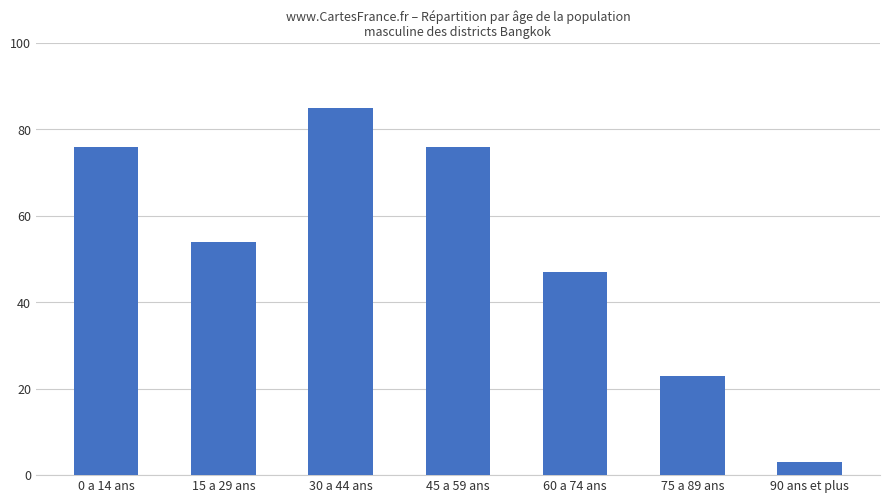

What is the average value?

52